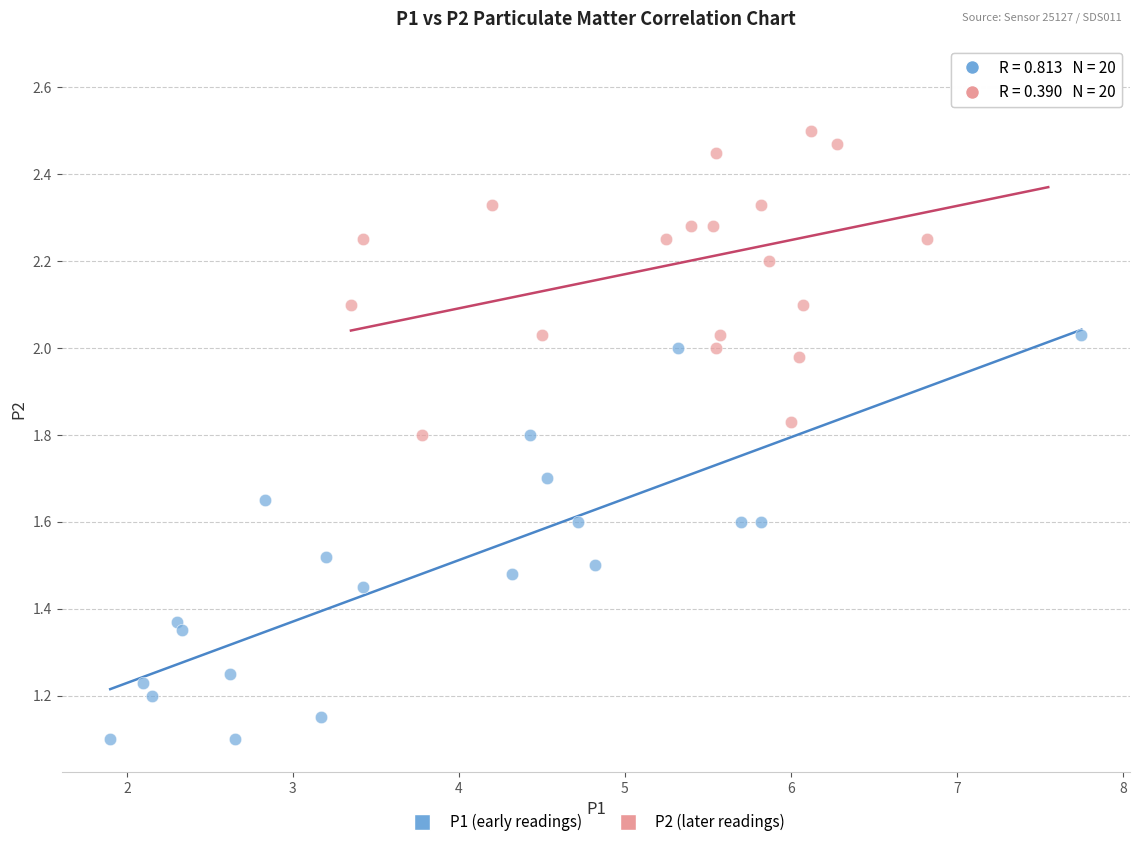

What are all the series names shown in the legend?

P1 (early readings), P2 (later readings)